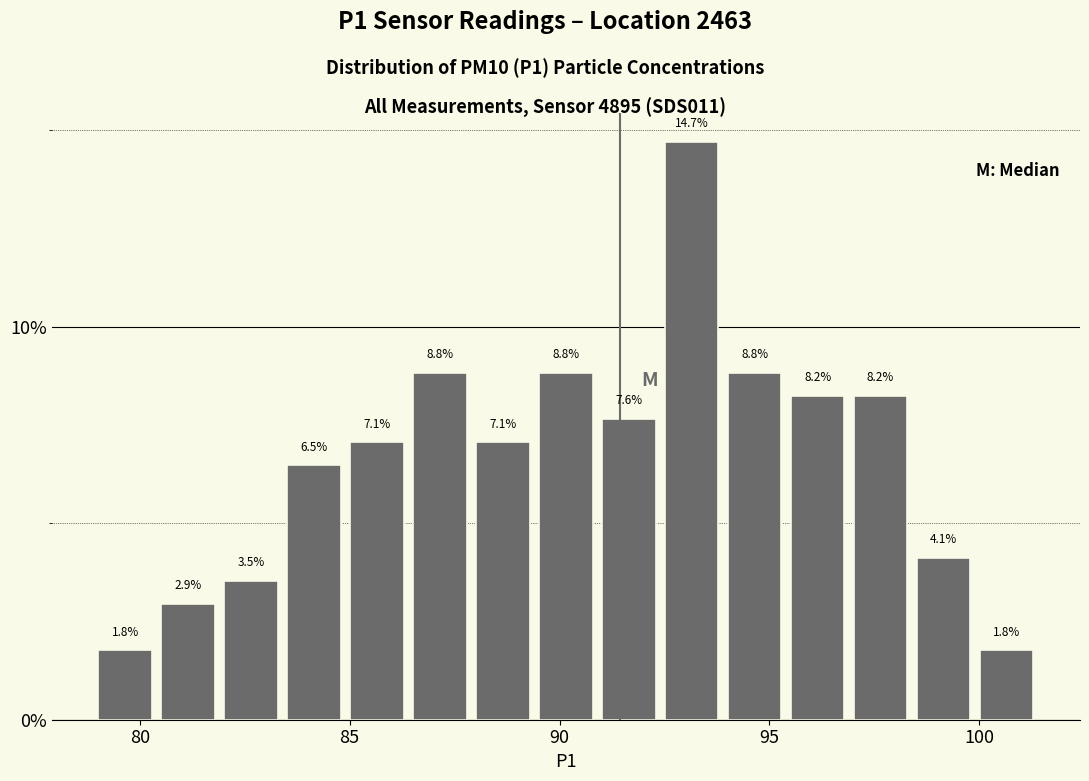

Around what value on the x-axis is the tallest bar? Give the approximate position of its centre, as read against the axis.

93.0